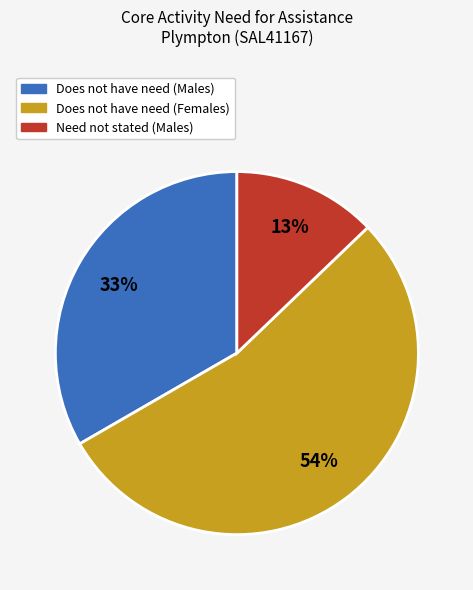

To the nearest percent, what is the difference between the largest and smallest slice percentages?

41%